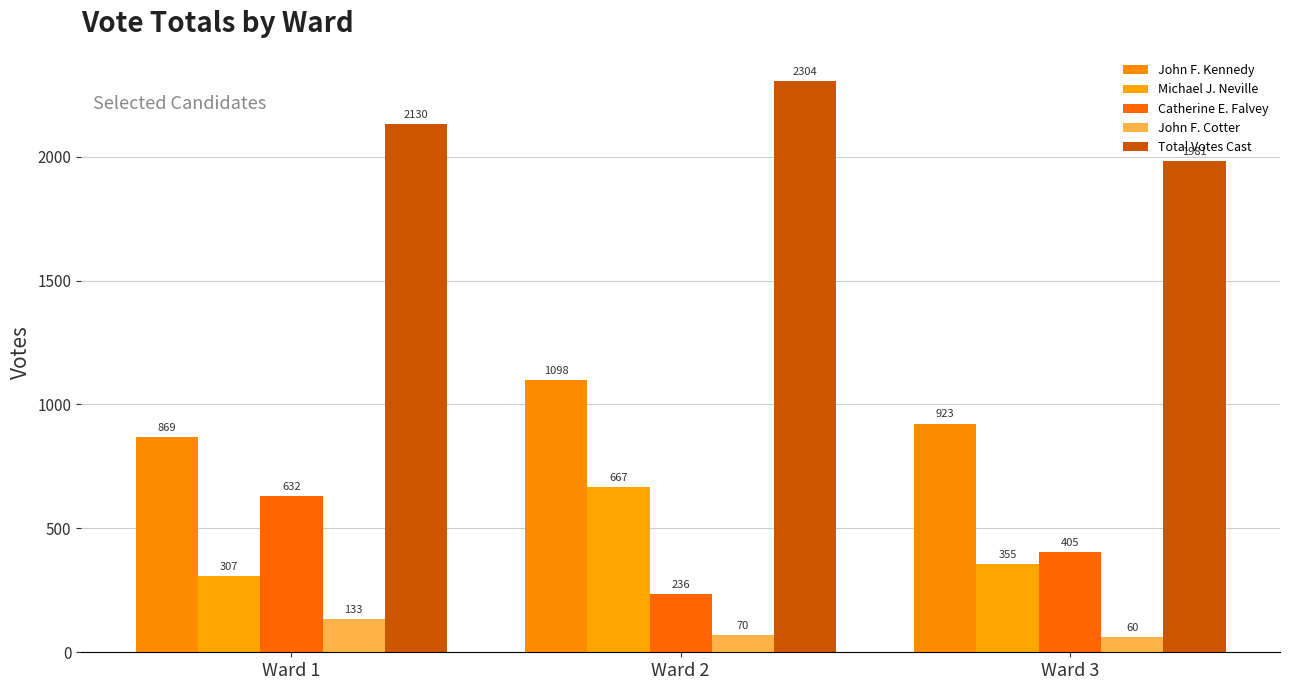

Reading left to right, list all the values displayed in this chart.

John F. Kennedy: Ward 1=869	Ward 2=1098	Ward 3=923
Michael J. Neville: Ward 1=307	Ward 2=667	Ward 3=355
Catherine E. Falvey: Ward 1=632	Ward 2=236	Ward 3=405
John F. Cotter: Ward 1=133	Ward 2=70	Ward 3=60
Total Votes Cast: Ward 1=2130	Ward 2=2304	Ward 3=1981